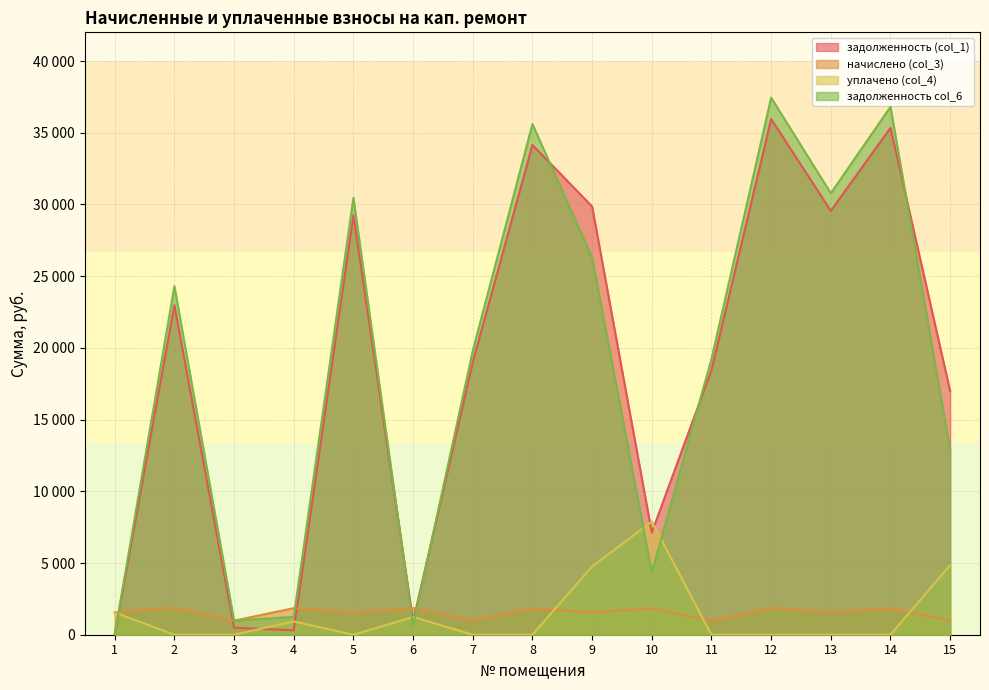

How many lines are shown in the chart?

4